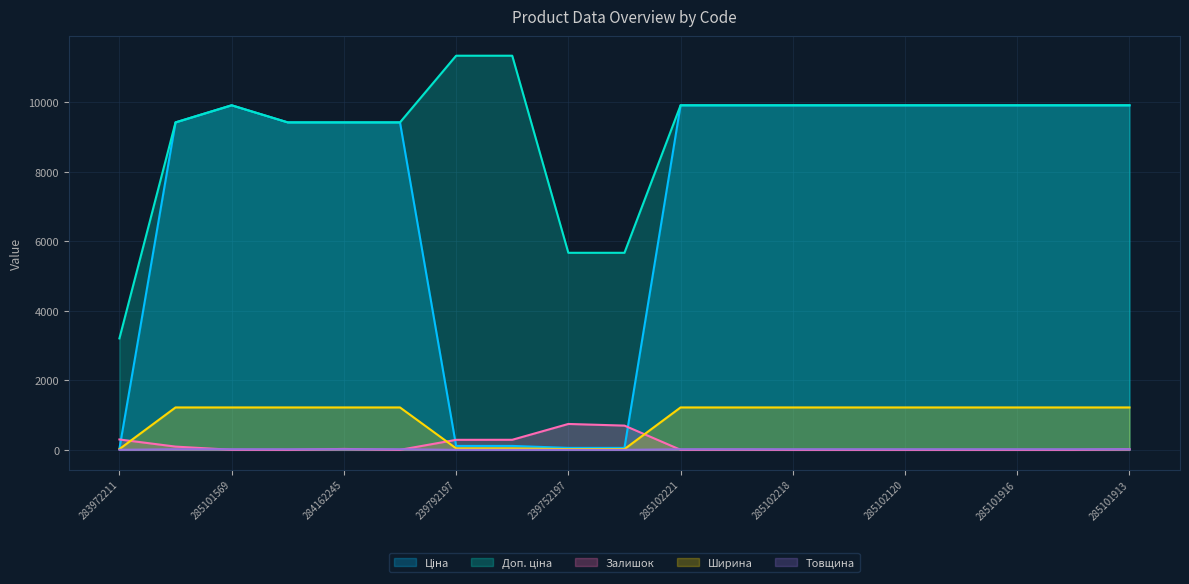

What are all the series names shown in the legend?

Ціна, Доп. ціна, Залишок, Ширина, Товщина